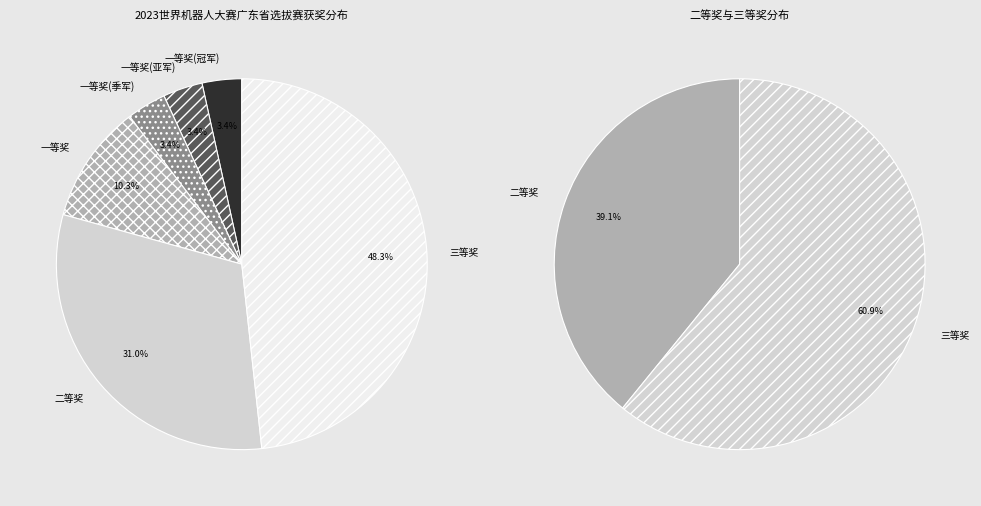

What is the total percentage of 三等奖 and 一等奖?

58.6%